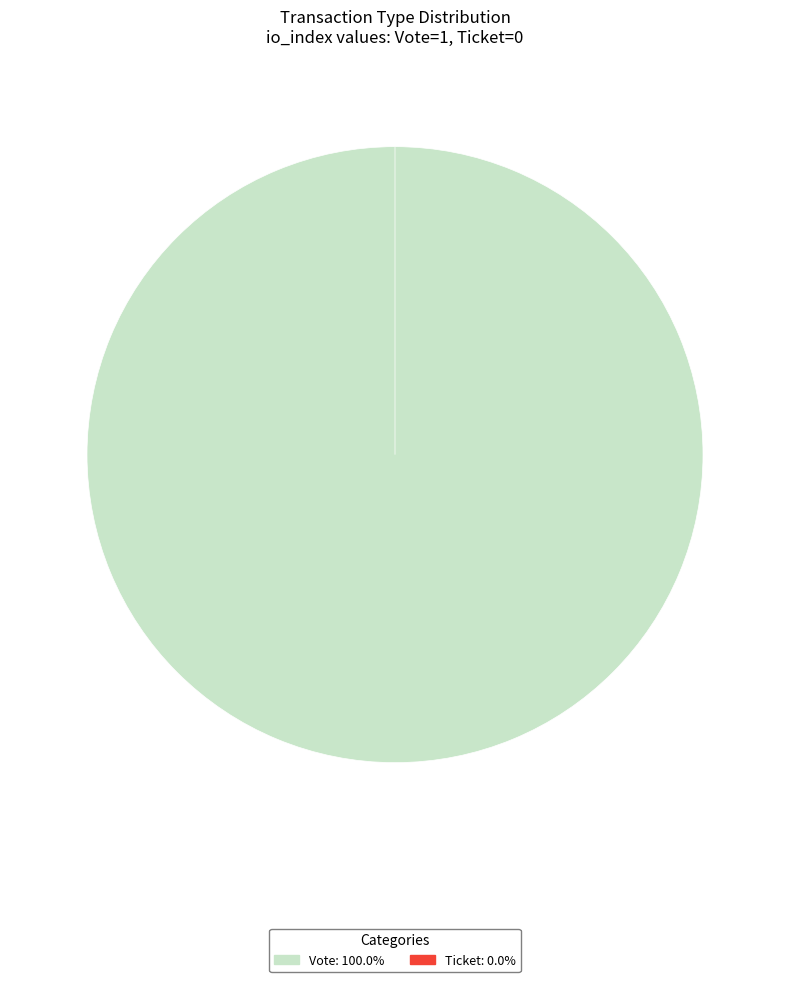

Is Vote the majority of the pie?

Yes